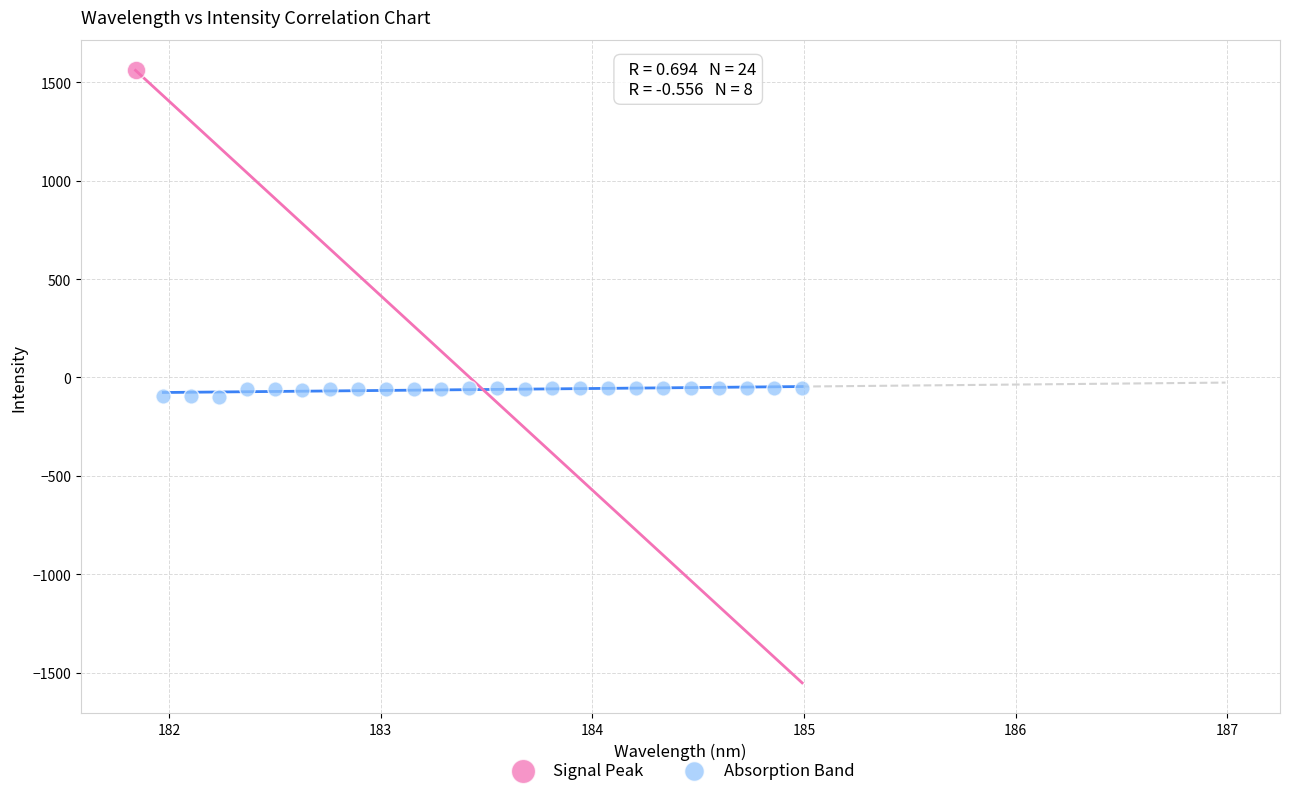

What are all the series names shown in the legend?

Signal Peak, Absorption Band